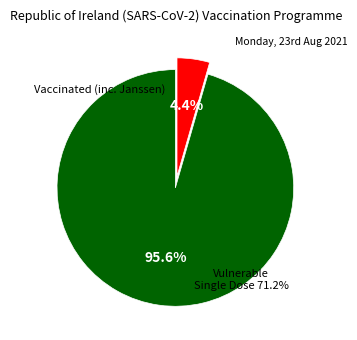

True or false: 2 accounts for 4% of the total.

True